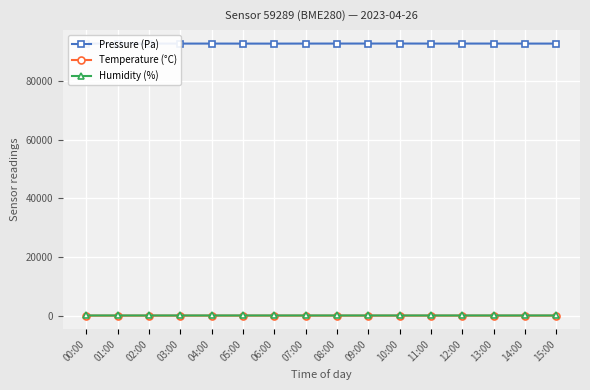

Which series has the largest range (max minus min)?

Pressure (Pa)